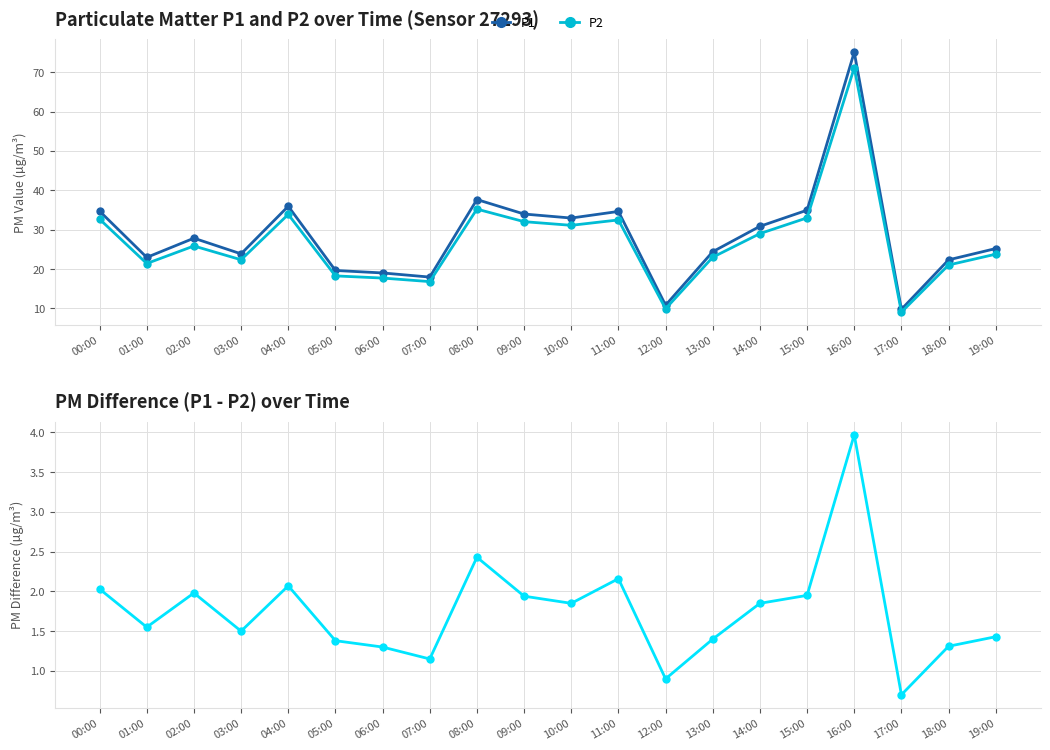

What is the total value across all series at 12:00?

21.6